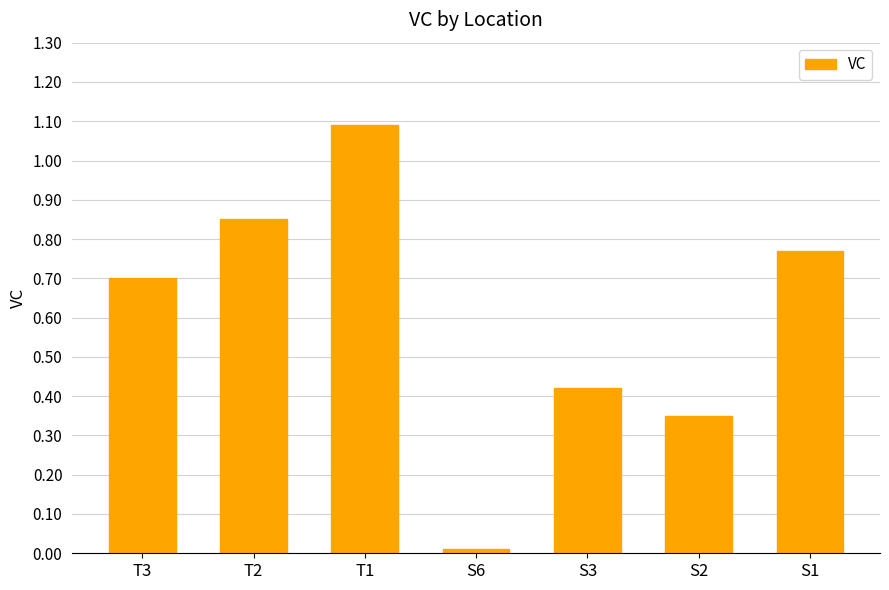

How many bars are there in total?

7